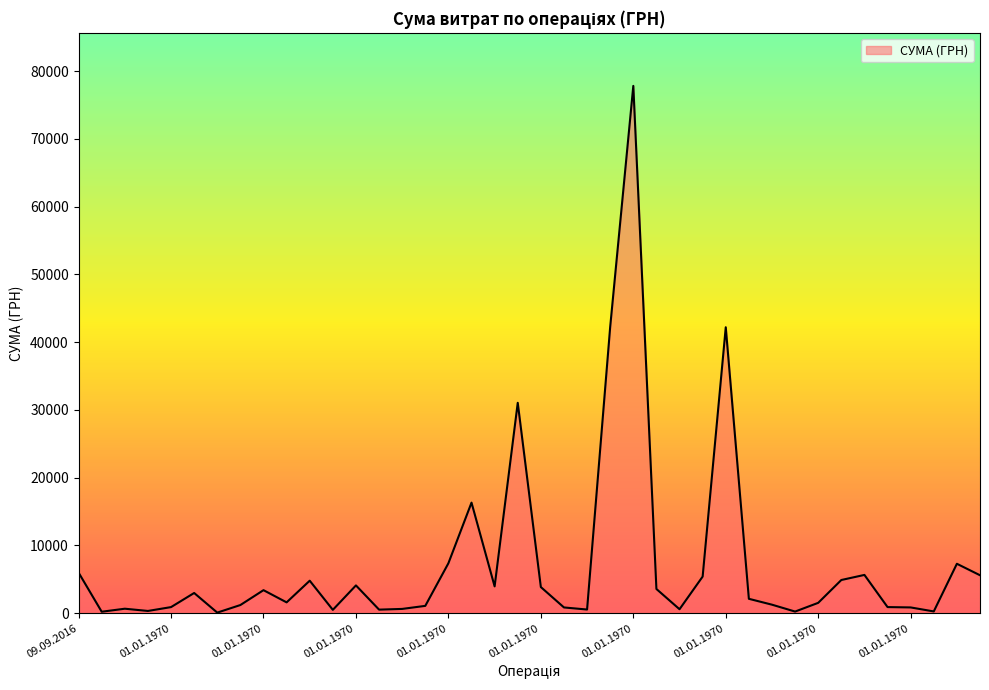

What is the difference between the maximum and minimum values?

77728.7